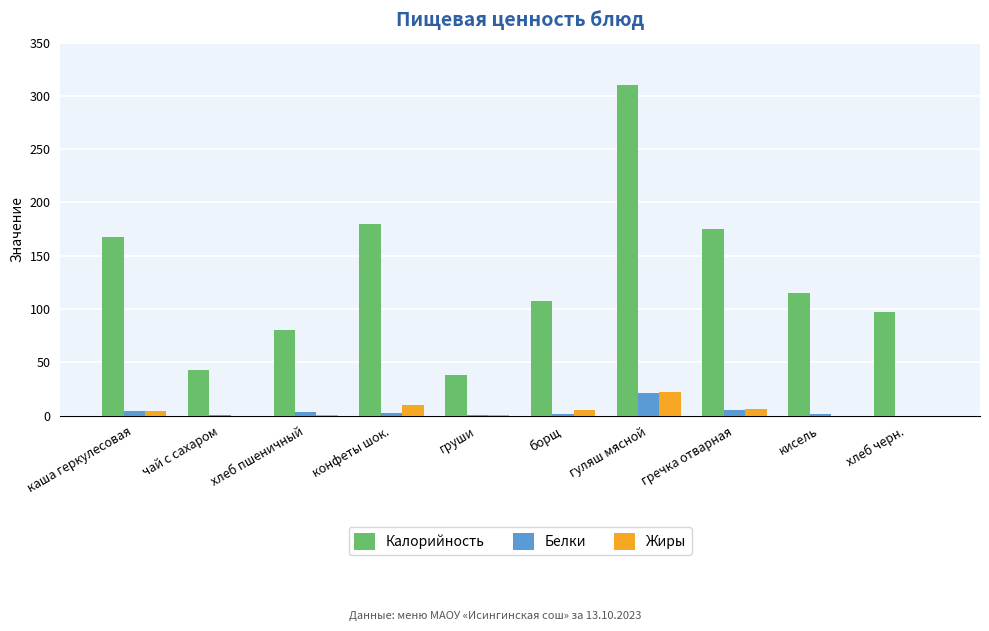

The value of Калорийность at чай с сахаром is 42.9. True or false?

True